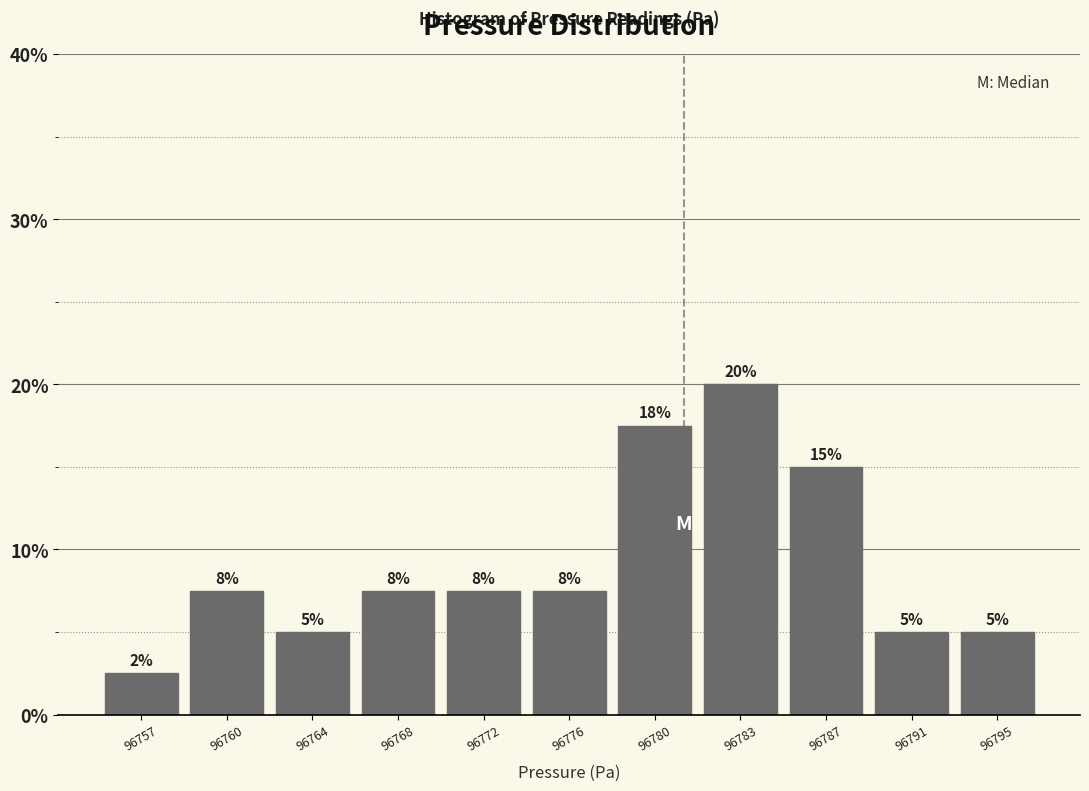

How many bars are there in total?

11